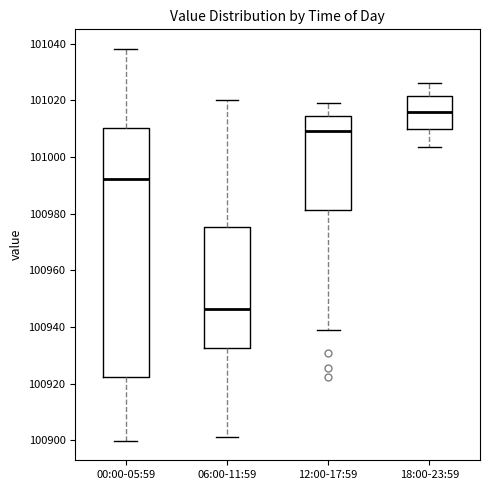

Reading left to right, transcribe this box plot: for each box, give where its median line is, the range the box spans, and where its two whiskers end, as read against the y-axis. The values are not printed on the chart, so give them approximately, as read against the axis.

00:00-05:59: median 100992, box 100922 to 101010, whiskers 100900 to 101038
06:00-11:59: median 100946, box 100932 to 100976, whiskers 100902 to 101020
12:00-17:59: median 101010, box 100982 to 101014, whiskers 100938 to 101020
18:00-23:59: median 101016, box 101010 to 101022, whiskers 101004 to 101026